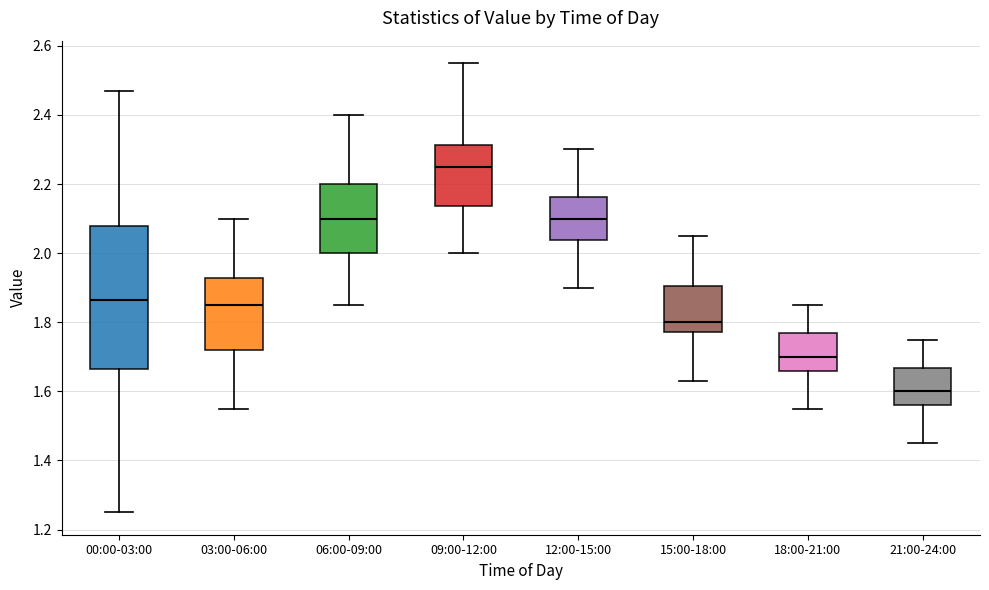

Reading left to right, transcribe this box plot: for each box, give where its median line is, the range the box spans, and where its two whiskers end, as read against the y-axis. The values are not printed on the chart, so give them approximately, as read against the axis.

00:00-03:00: median 1.86, box 1.66 to 2.08, whiskers 1.26 to 2.48
03:00-06:00: median 1.86, box 1.72 to 1.92, whiskers 1.56 to 2.10
06:00-09:00: median 2.10, box 2.00 to 2.20, whiskers 1.86 to 2.40
09:00-12:00: median 2.26, box 2.14 to 2.32, whiskers 2.00 to 2.56
12:00-15:00: median 2.10, box 2.04 to 2.16, whiskers 1.90 to 2.30
15:00-18:00: median 1.80, box 1.78 to 1.90, whiskers 1.64 to 2.06
18:00-21:00: median 1.70, box 1.66 to 1.78, whiskers 1.56 to 1.86
21:00-24:00: median 1.60, box 1.56 to 1.66, whiskers 1.46 to 1.76